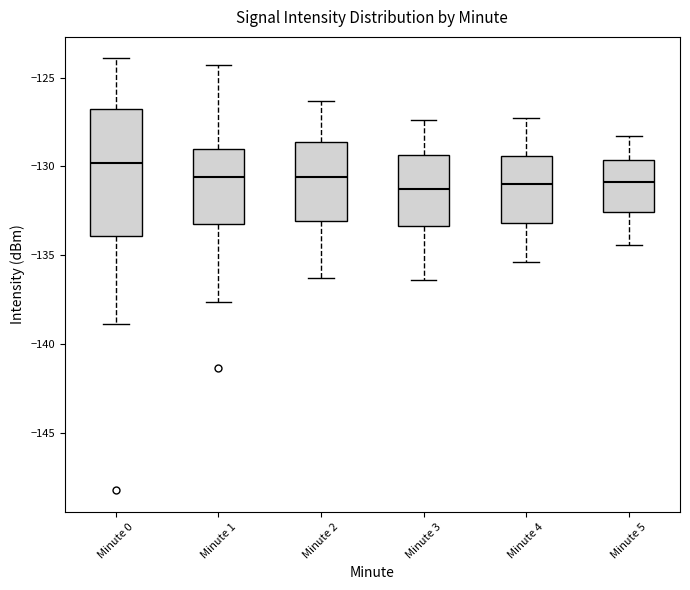

Comparing the boxes themselves (not the whiskers), which one is the tallest?

Minute 0